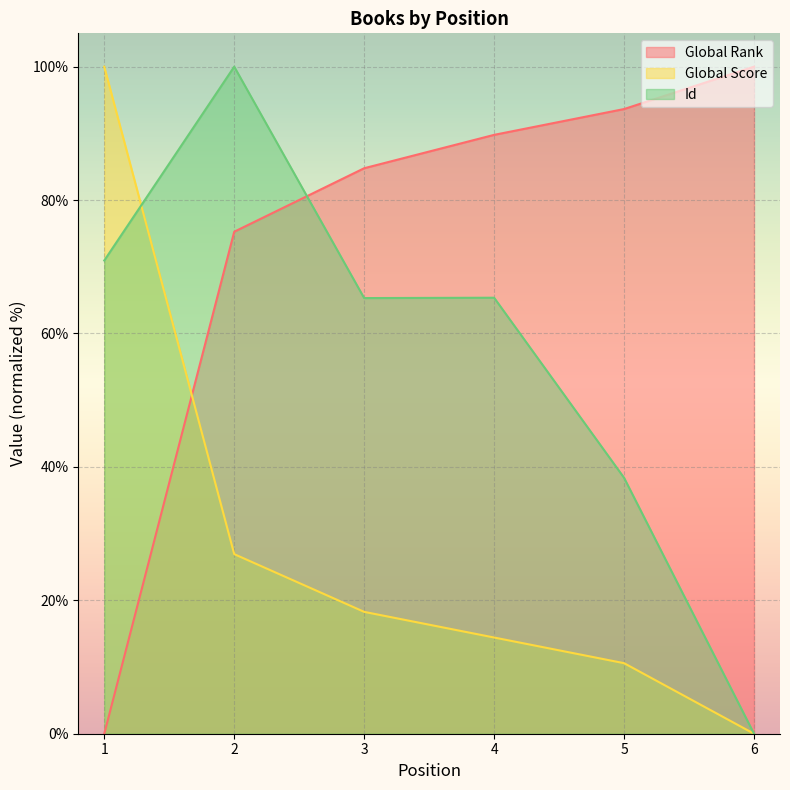

Reading right to left, transcribe all the data shown in this chart.

Global Rank: 6=100.0	5=93.6	4=89.8	3=84.8	2=75.3	1=0.0
Global Score: 6=0.0	5=10.6	4=14.4	3=18.3	2=26.9	1=100.0
Id: 6=0.0	5=38.4	4=65.4	3=65.3	2=100.0	1=70.9